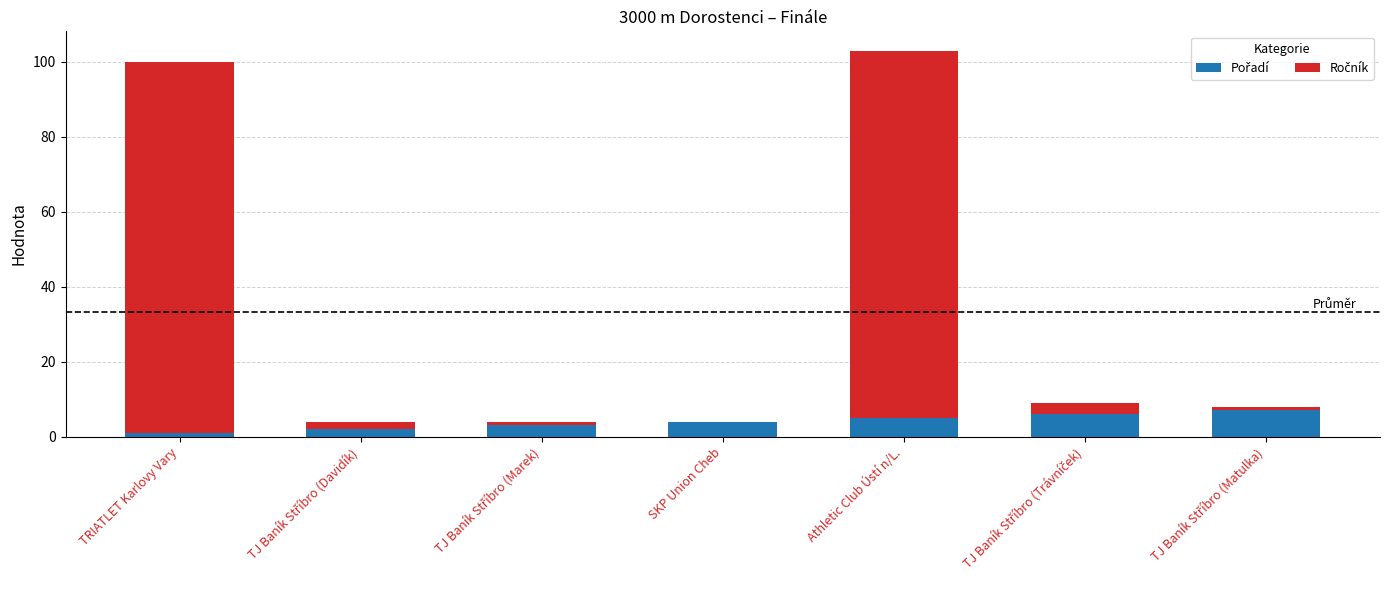

What is the total value across all series at SKP Union Cheb?

4